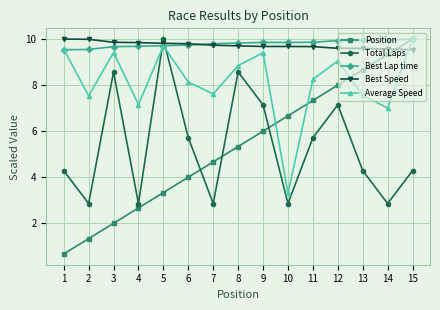

At 2, list the series in order from smallest to largest.

Position, Total Laps, Average Speed, Best Lap time, Best Speed